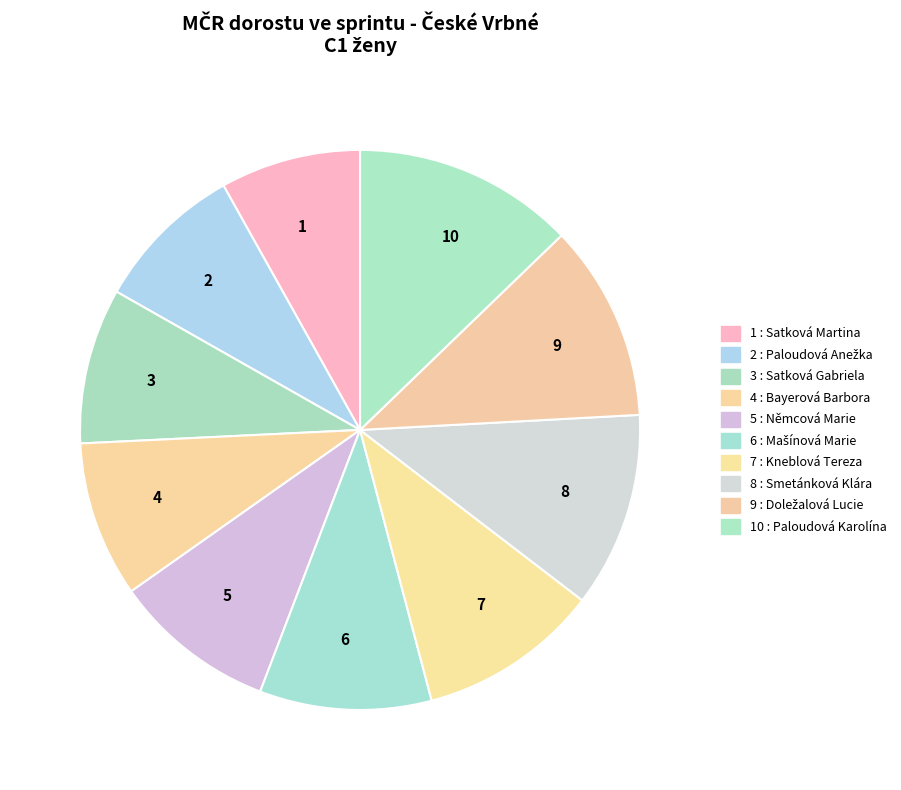

How many slices are in this pie chart?

10